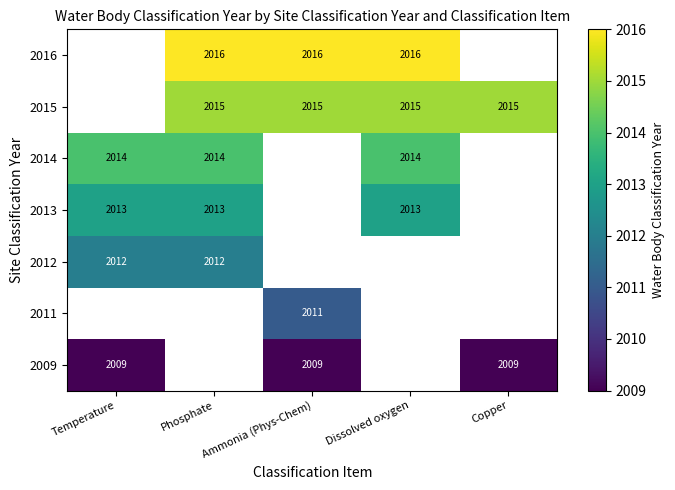

True or false: 2009 has a value of 2009 at Temperature.

True